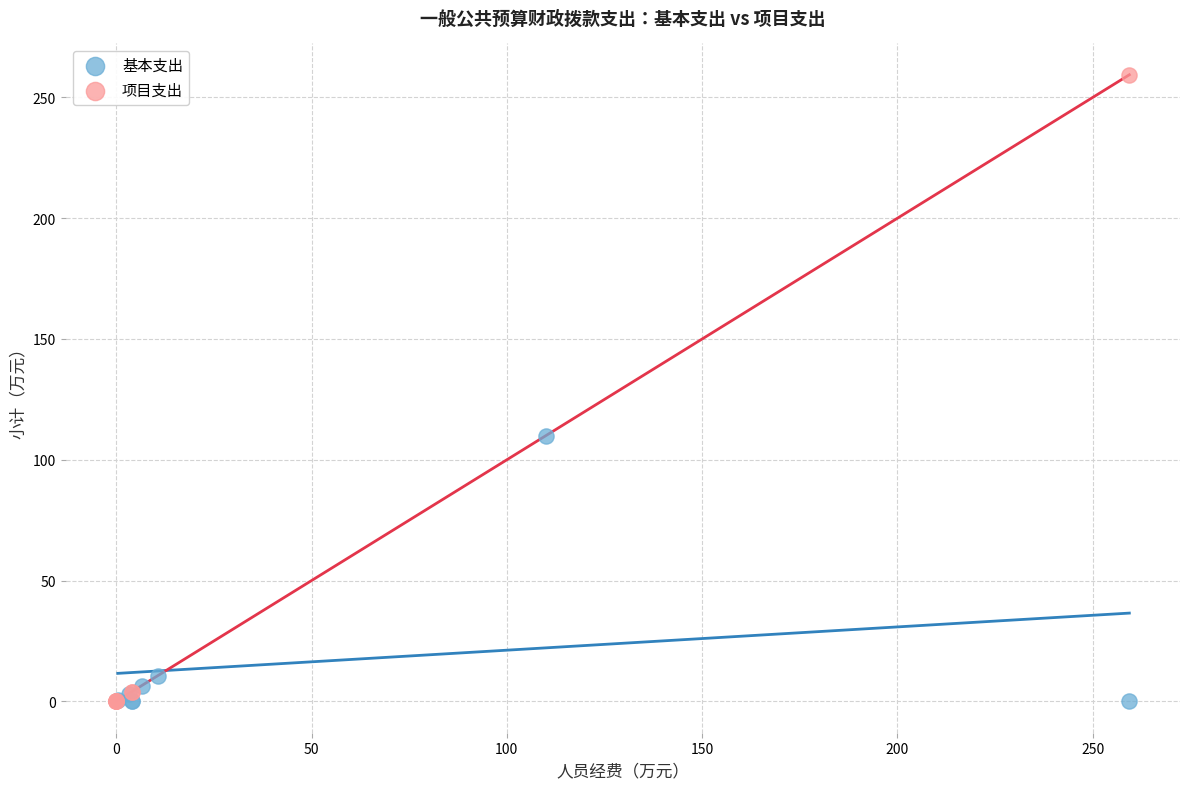

What are all the series names shown in the legend?

基本支出, 项目支出